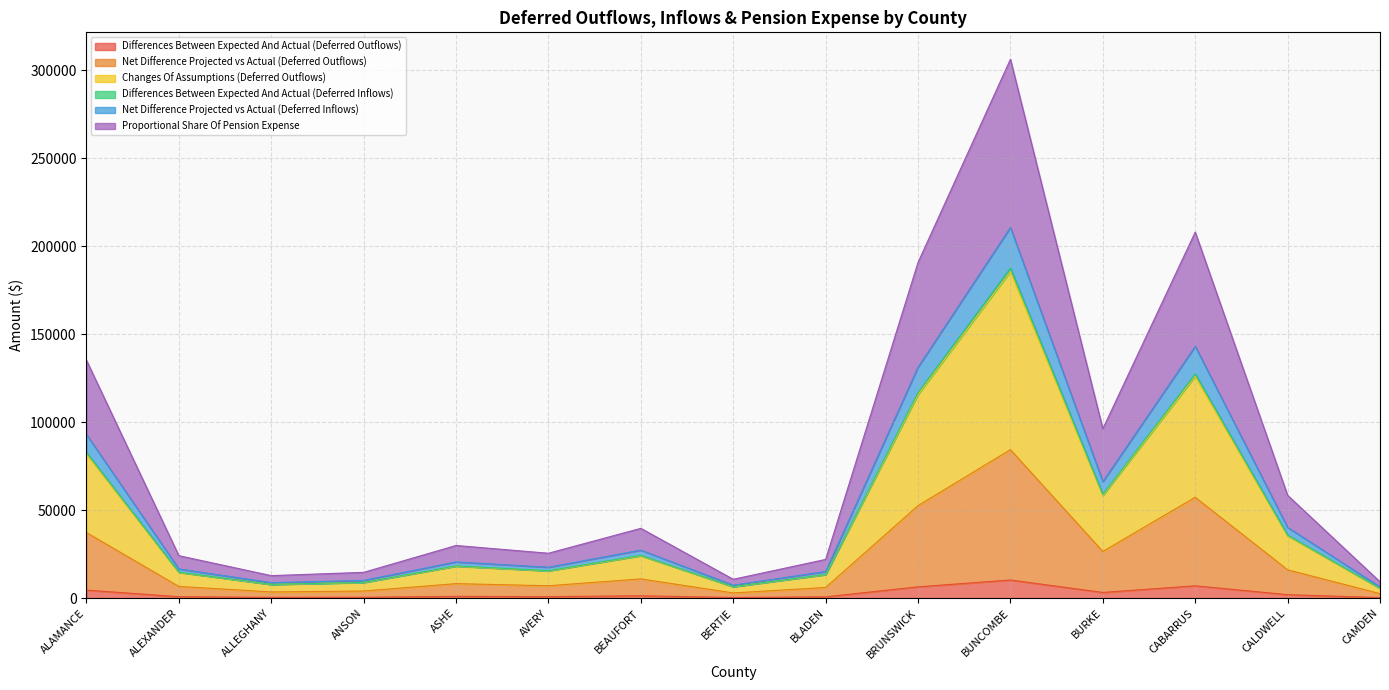

What is the maximum value for Differences Between Expected And Actual (Deferred Outflows)?

10298.3